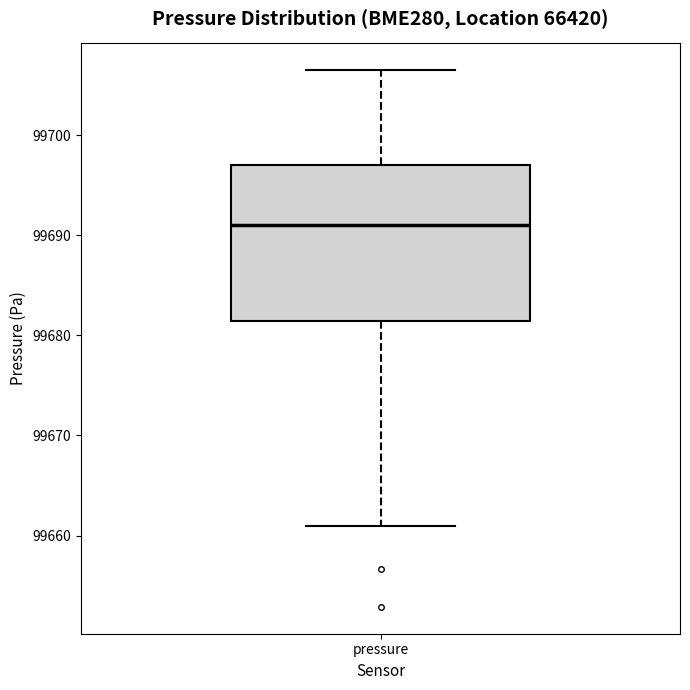

Transcribe this box plot: give where the median line is, the range the box spans, and where the two whiskers end, as read against the y-axis. The values are not printed on the chart, so give them approximately, as read against the axis.

median 99691, box 99681 to 99697, whiskers 99661 to 99707